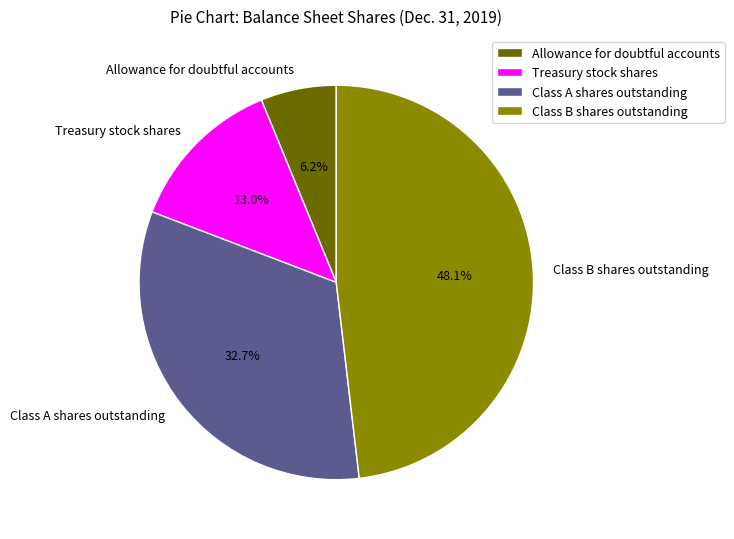

Which category has the biggest portion of the pie?

Class B shares outstanding